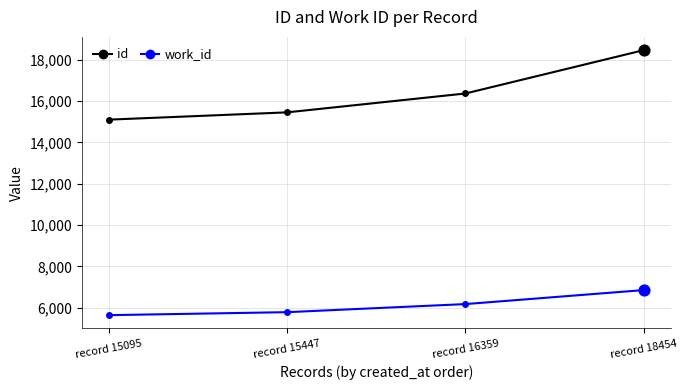

Is the value of work_id at record 18454 greater than the value of id at record 15447?

No